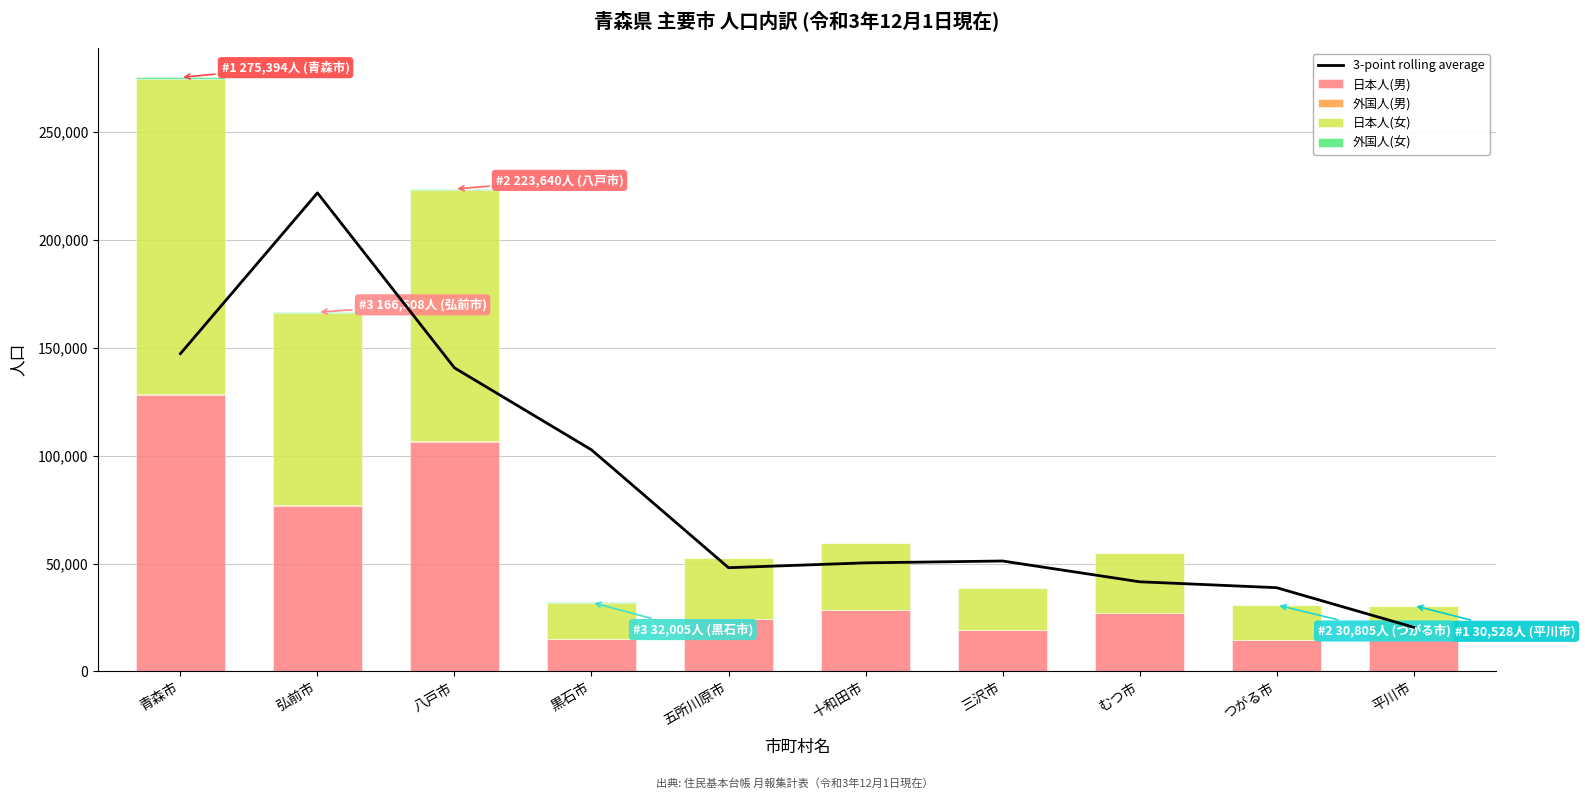

How many data points does each series have?

10